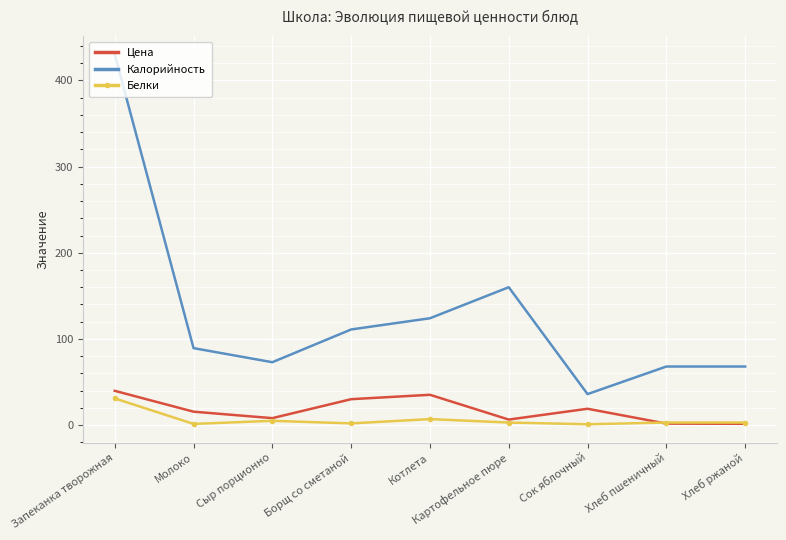

True or false: Калорийность and Белки intersect in this chart.

False